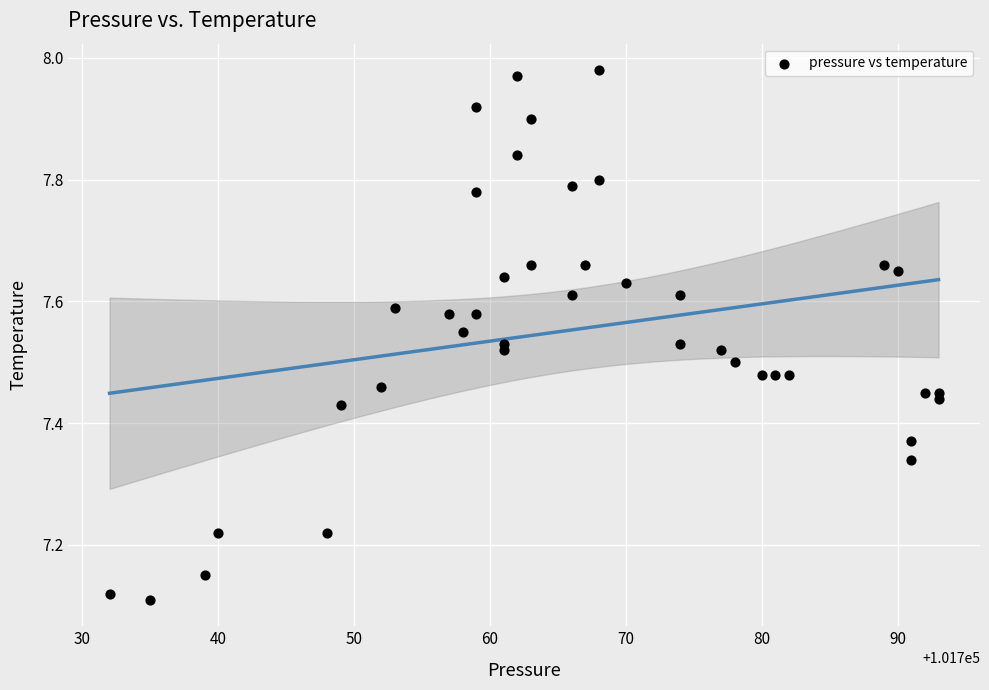

What is the range of X values (max minus min)?

61.0